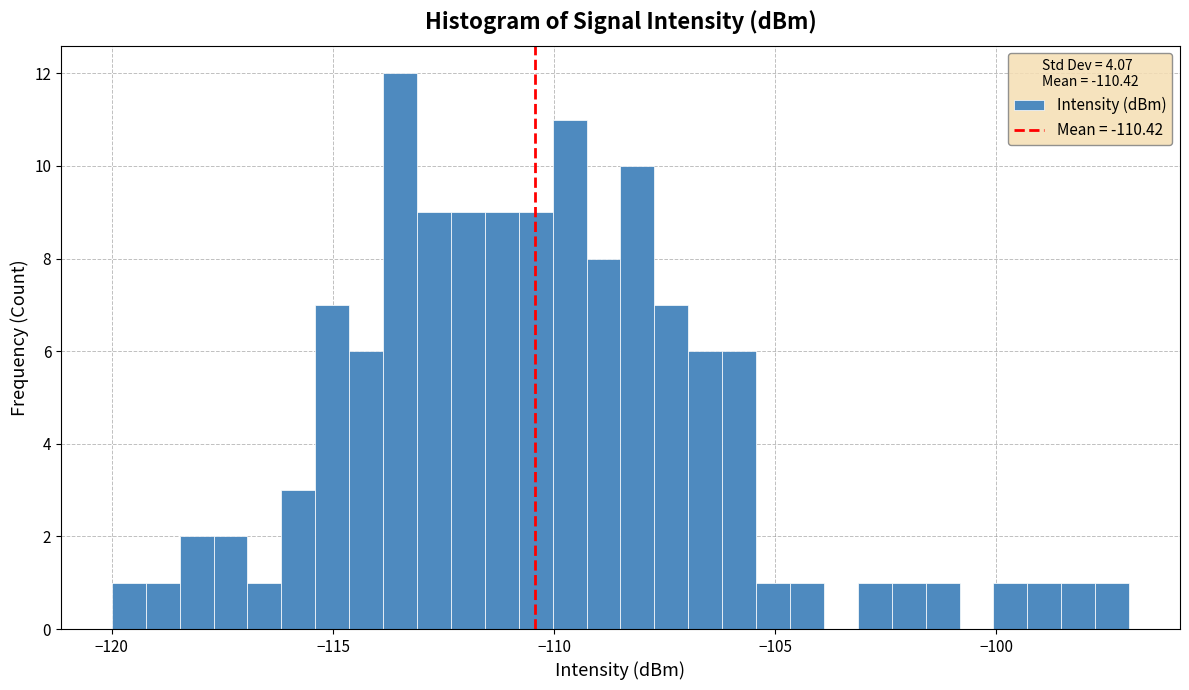

Read against the x-axis, roughly where is the centre of the tallest bar?

-113.5